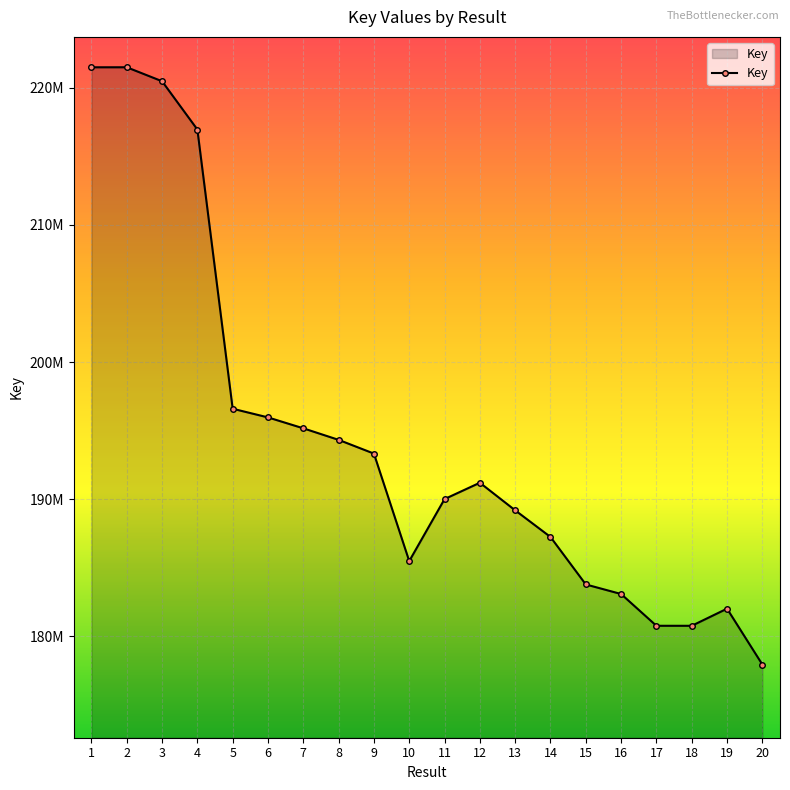

What is the approximate value at 9, to the nearest 50?

193325950